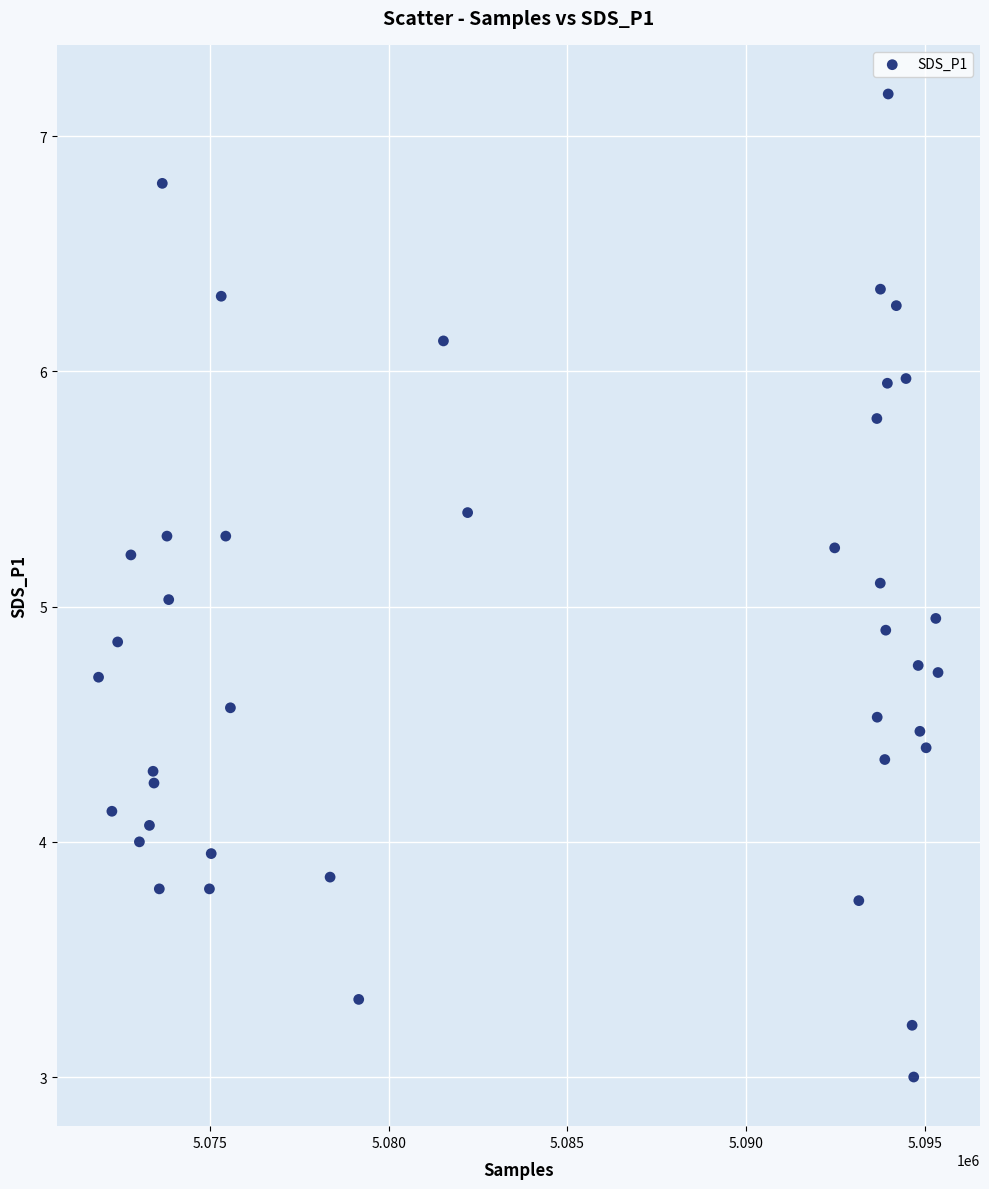

What is the range of X values (max minus min)?

23487.0